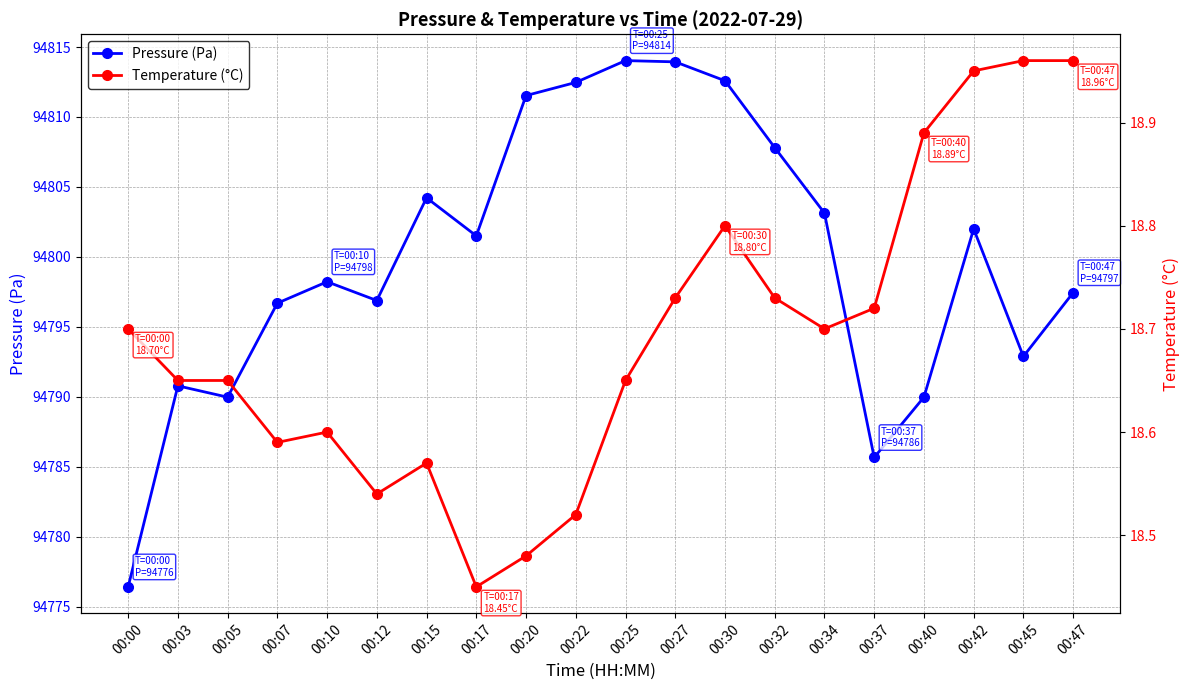

Does the chart have visible grid lines?

Yes